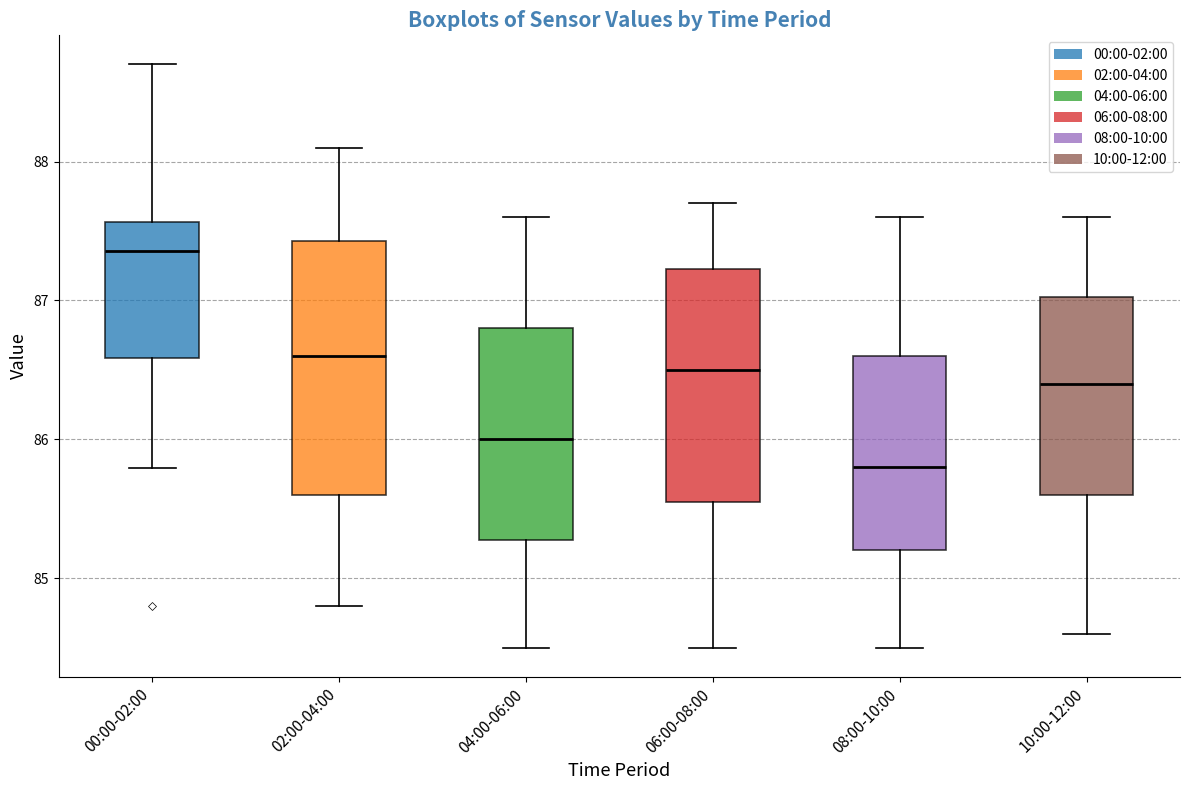

Which box has the lowest median line?

08:00-10:00